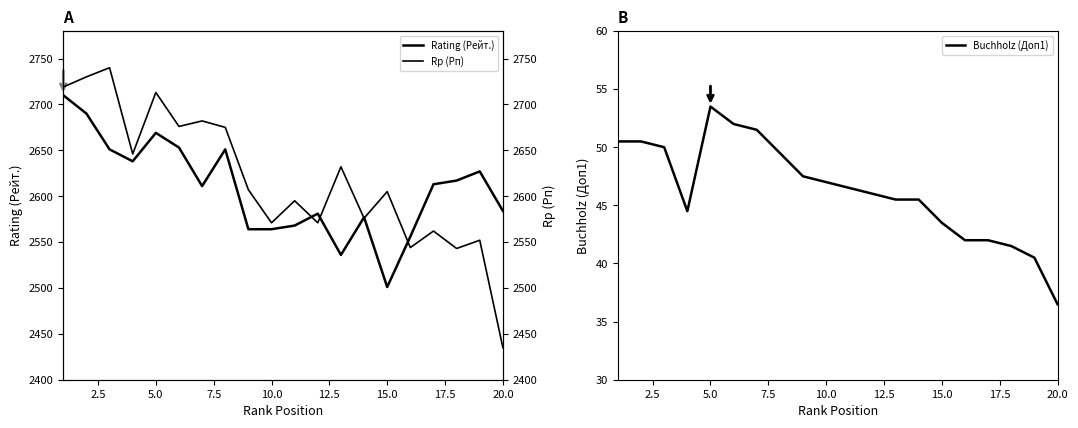

At which label does Buchholz (Доп1) reach its peak?

5.0